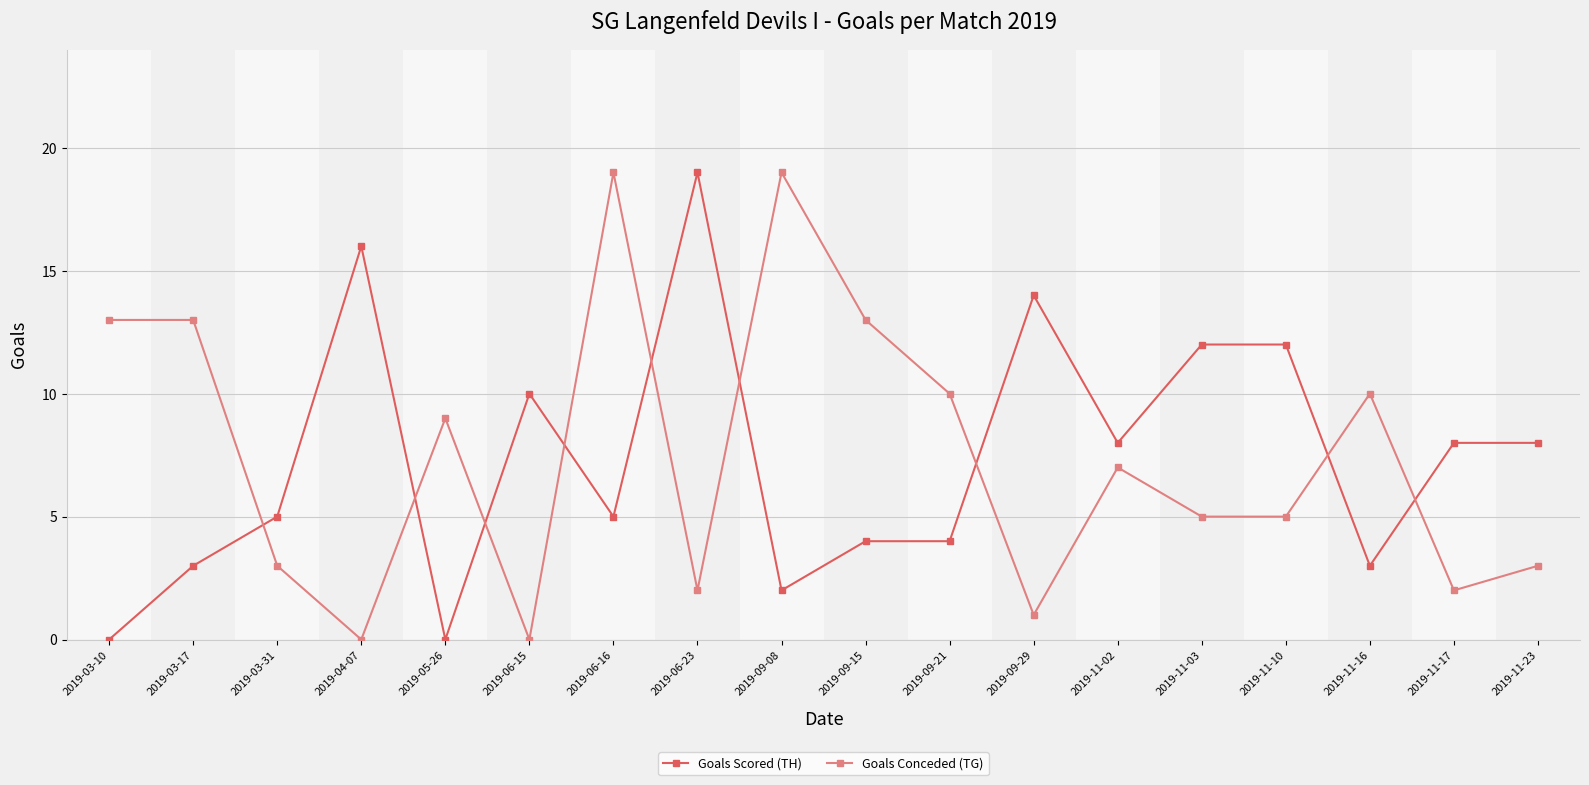

What is the difference between the highest and lowest values at 2019-03-31?

2